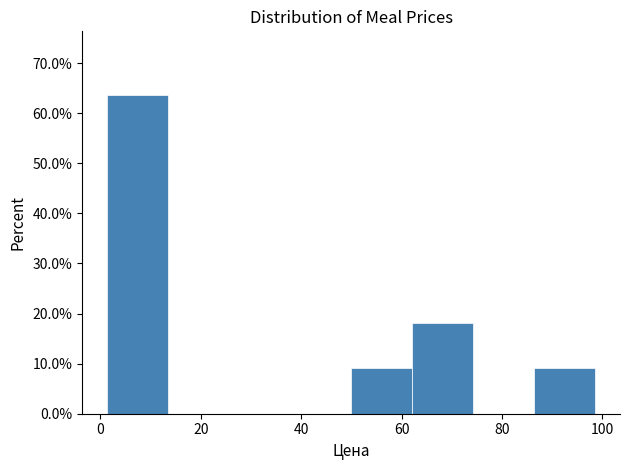

What is the height of the bar covering 62 to 74 on the x-axis? Neither the bar edges nor the heights are printed on the chart, so give them approximately, as read against the axes.

18